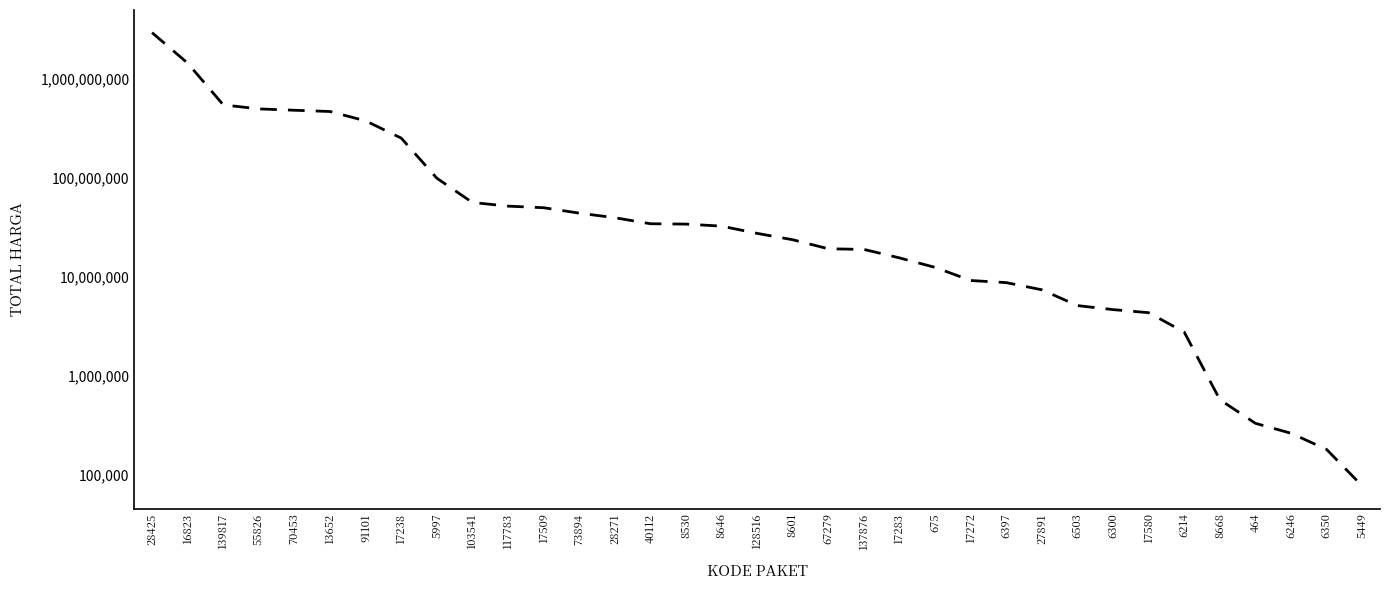

Which category has the highest value across all series?

28425